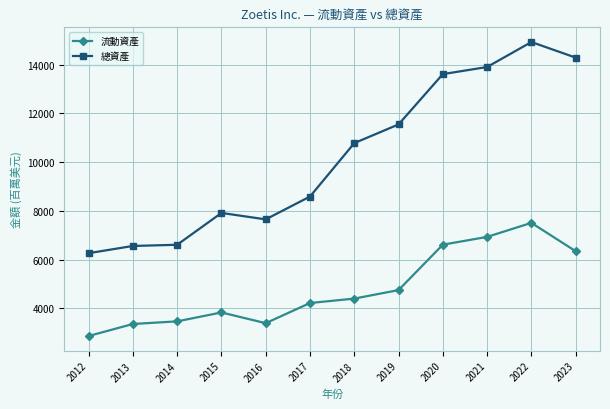

What is the difference between the highest and lowest values at 2019?

6797